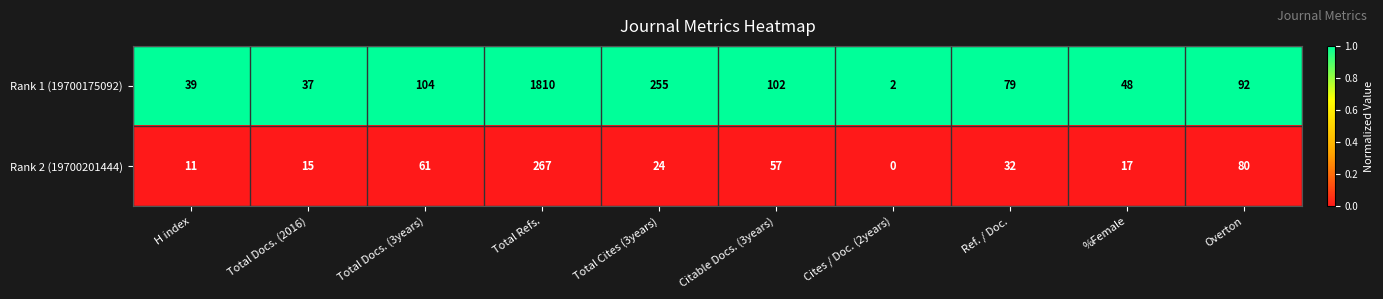

Rank the series by their maximum value, from lowest to highest.

Rank 2 (19700201444), Rank 1 (19700175092)